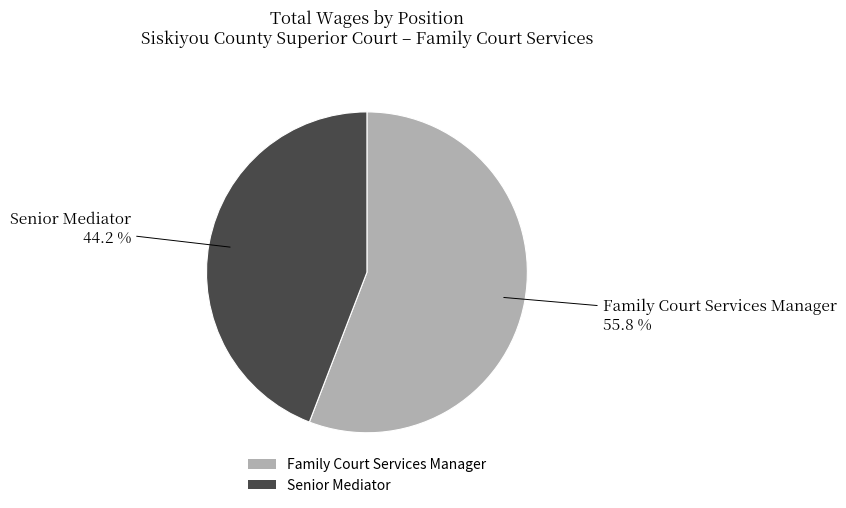

Count the number of slices in the pie.

2